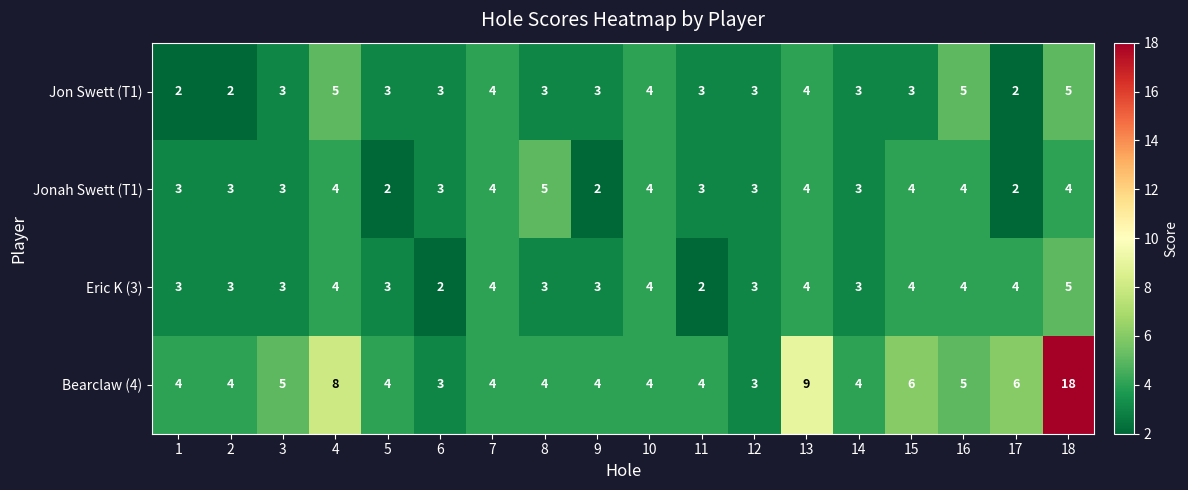

True or false: Bearclaw (4) has a value of 4 at 10.

True